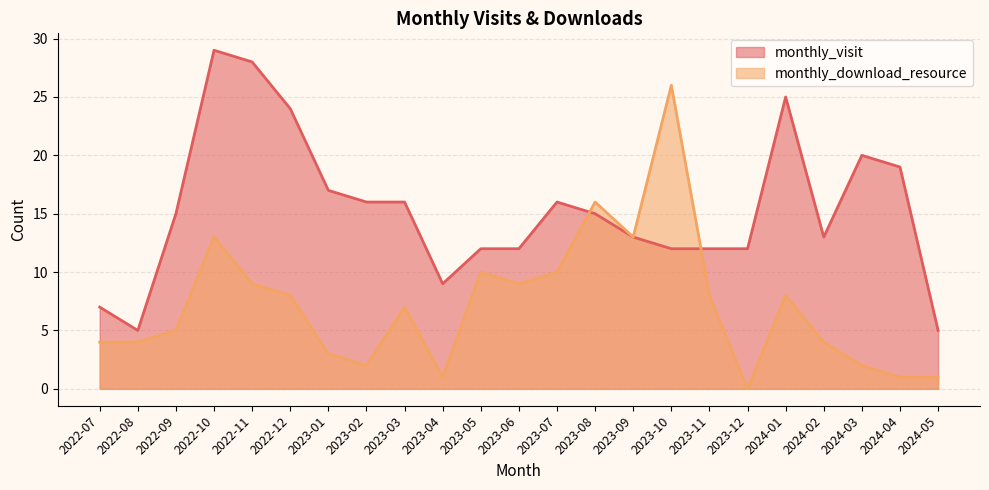

After their last crossing, which series has the higher values: monthly_visit or monthly_download_resource?

monthly_visit